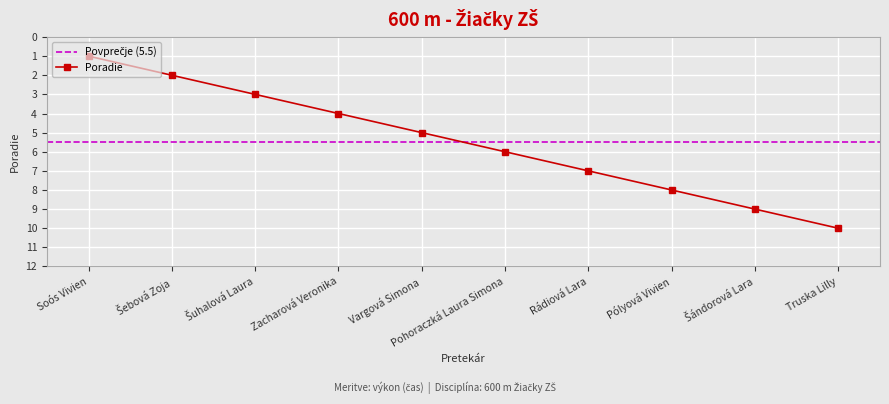

Reading left to right, what are all the values shown in this chart?

1	2	3	4	5	6	7	8	9	10